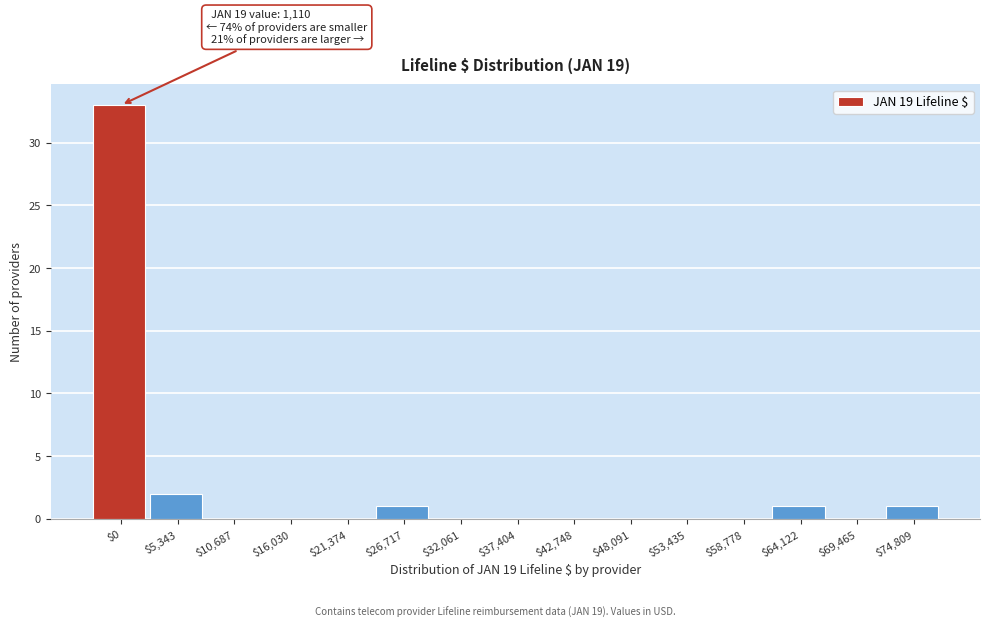

Where is the data nearest to the value 16?

$5,343